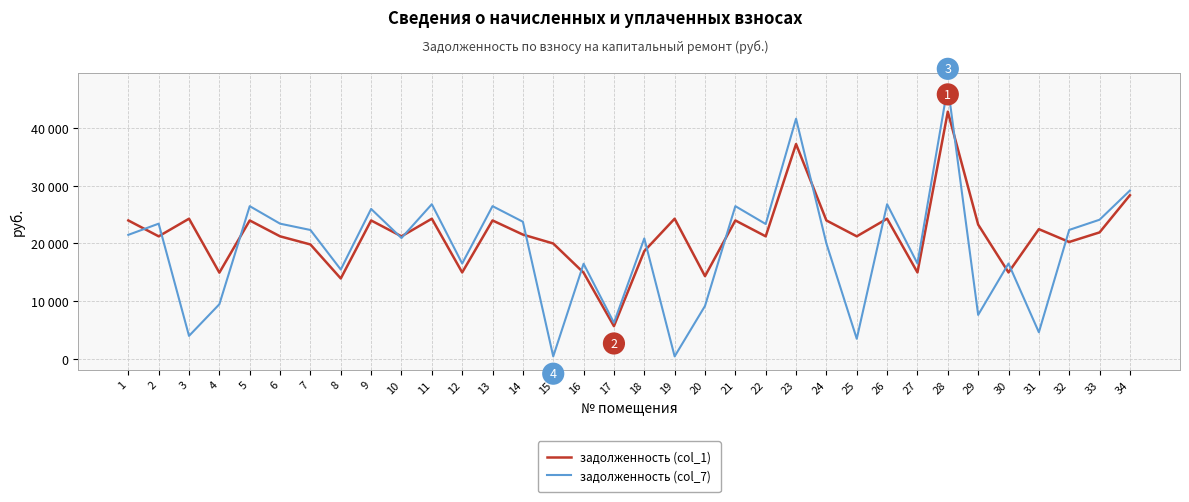

Does the chart display data point markers on the line(s)?

No